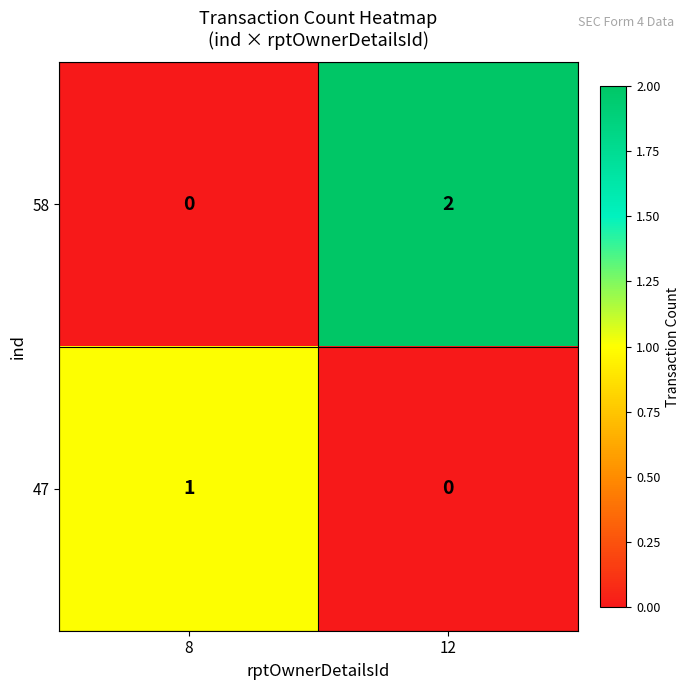

How many categories are shown in the chart?

2